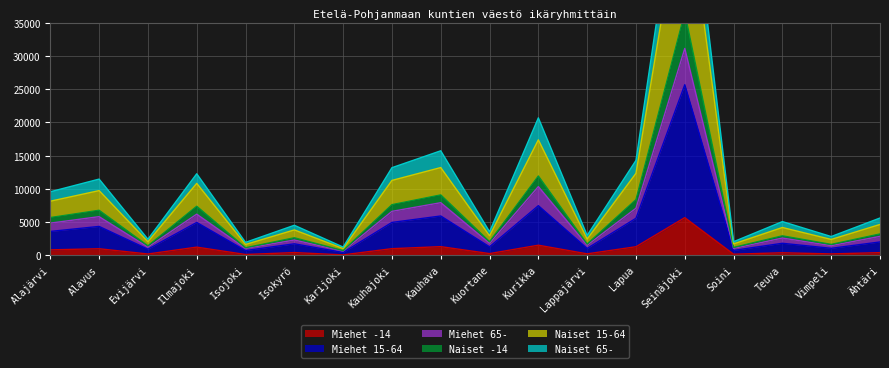

True or false: Naiset 15-64 and Naiset 65- intersect in this chart.

False